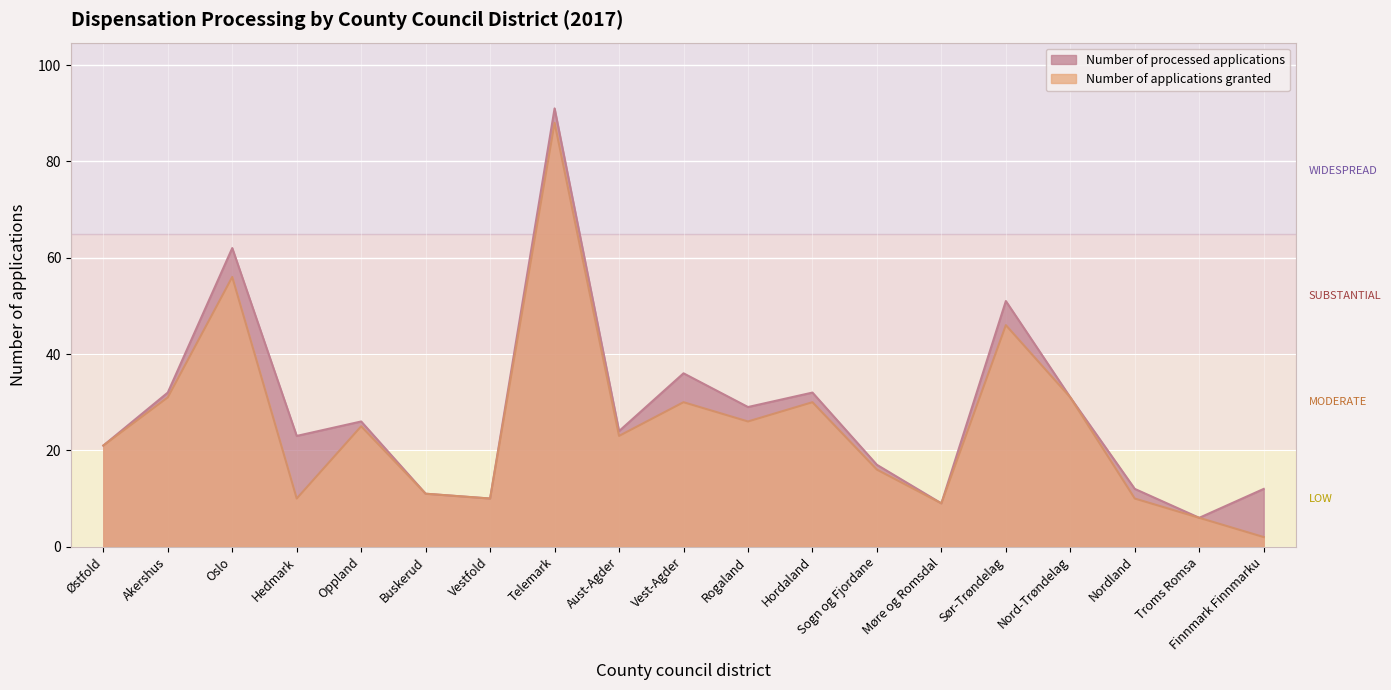

How many lines are shown in the chart?

2